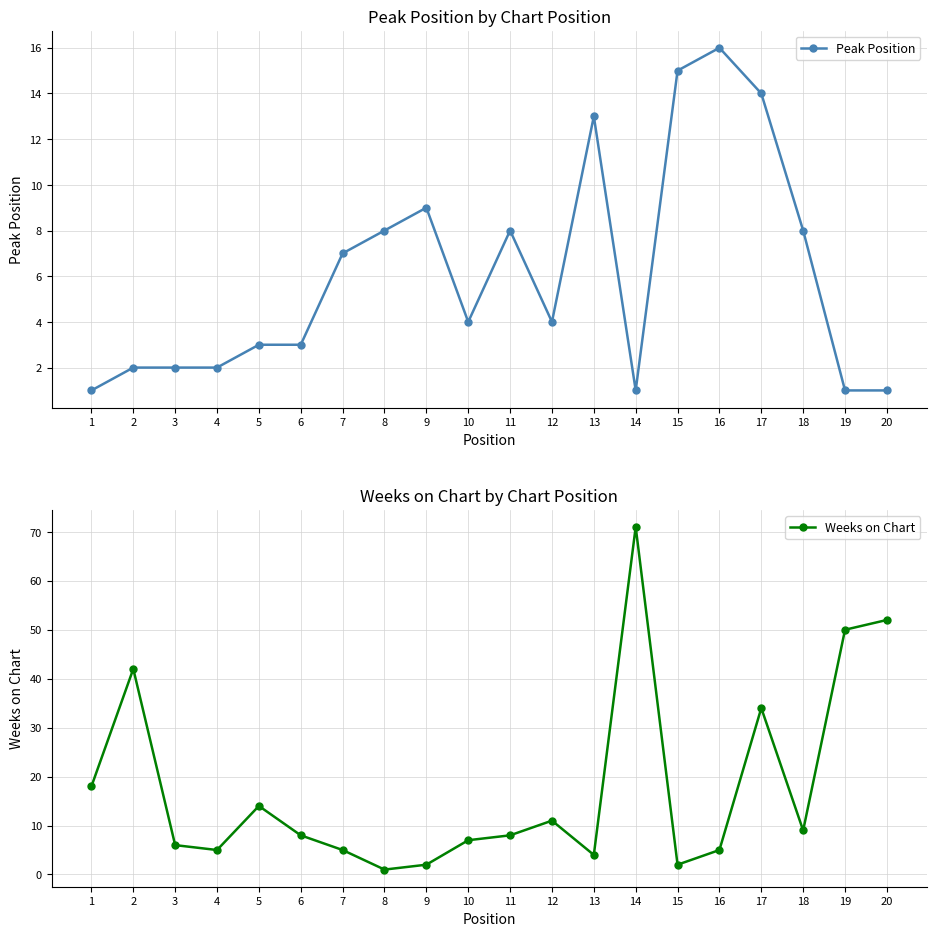

What is the smallest value displayed?

1